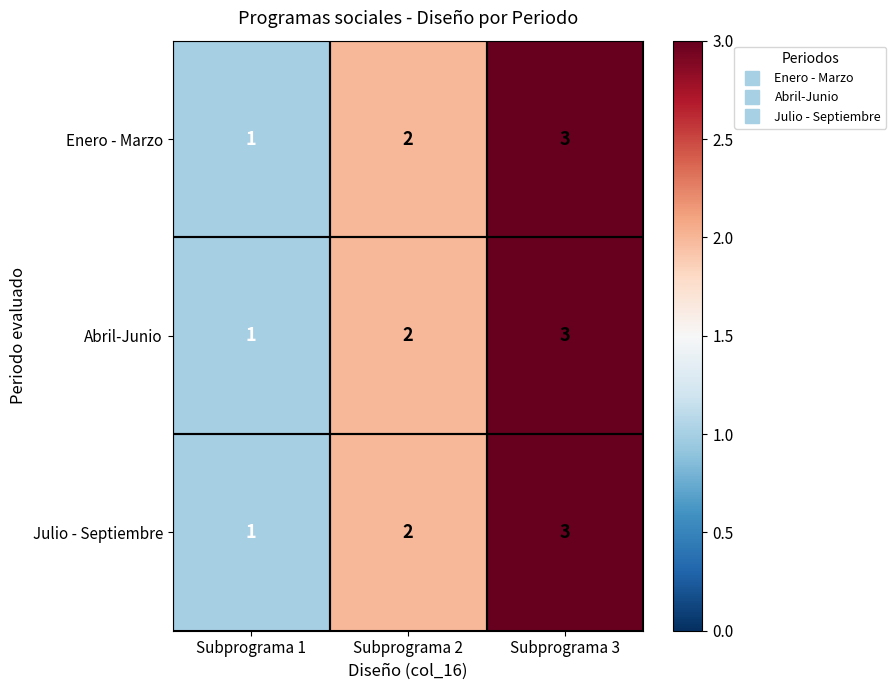

What is the sum of all Julio - Septiembre values?

6